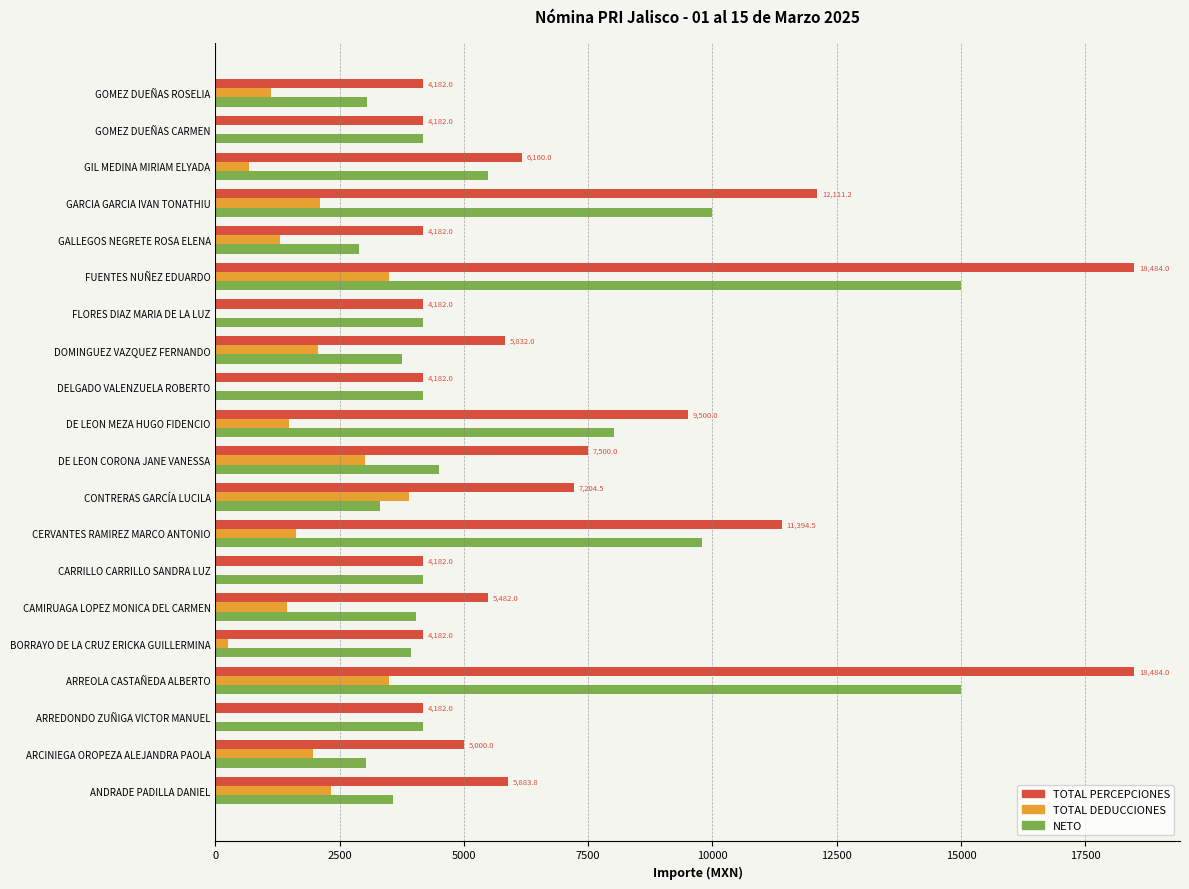

What is the highest value of the TOTAL DEDUCCIONES series?

3894.6